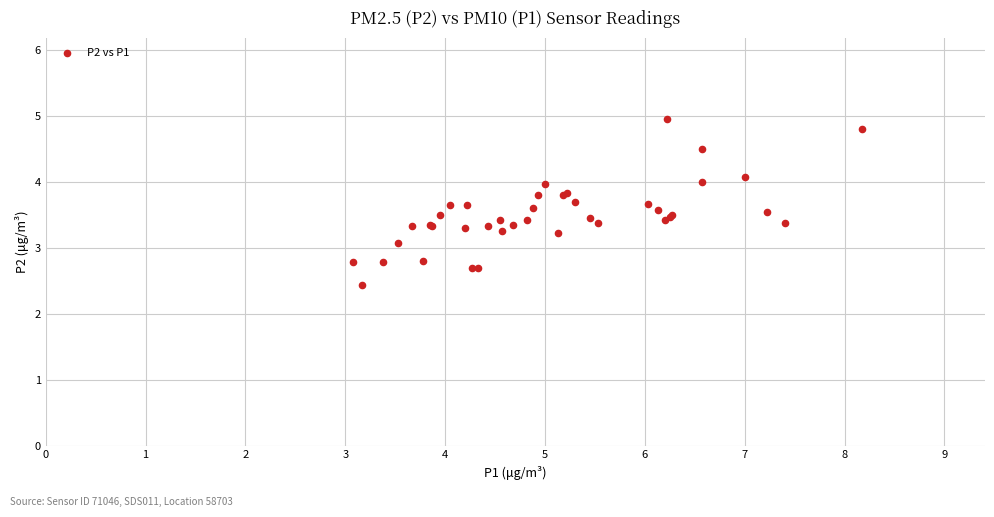

What Y value in the scatter plot is closest to 3?

3.1